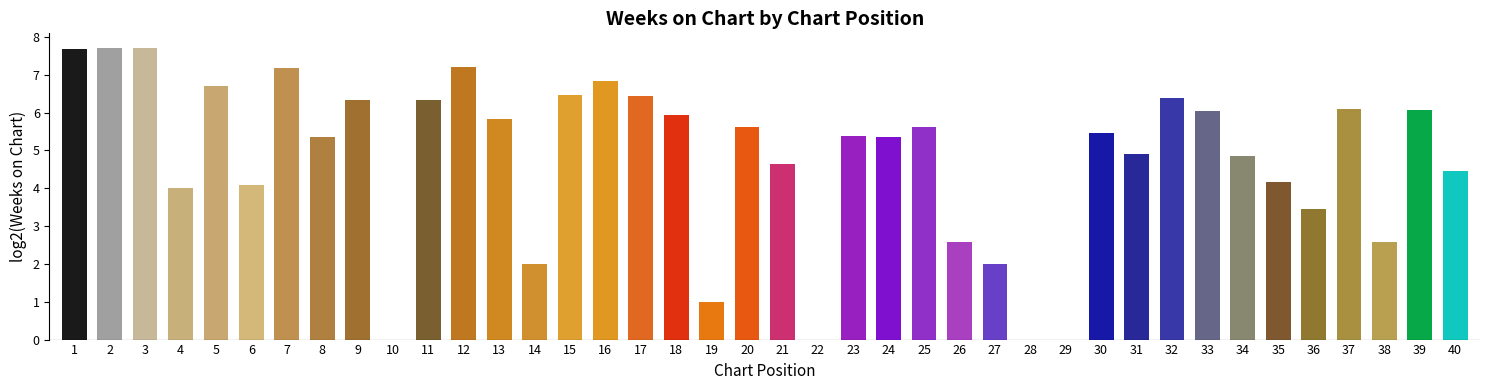

Is it true that the value at 27 is 3.3?

False